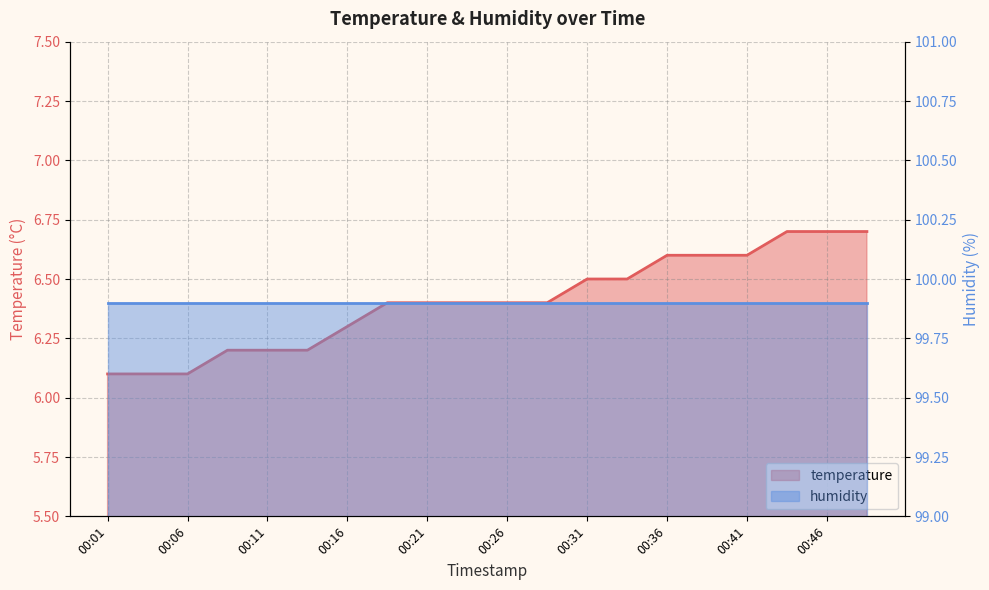

Rank the categories by value from highest to lowest.

00:43, 00:46, 00:48, 00:36, 00:38, 00:41, 00:31, 00:33, 00:19, 00:21, 00:23, 00:26, 00:28, 00:16, 00:09, 00:11, 00:14, 00:01, 00:04, 00:06